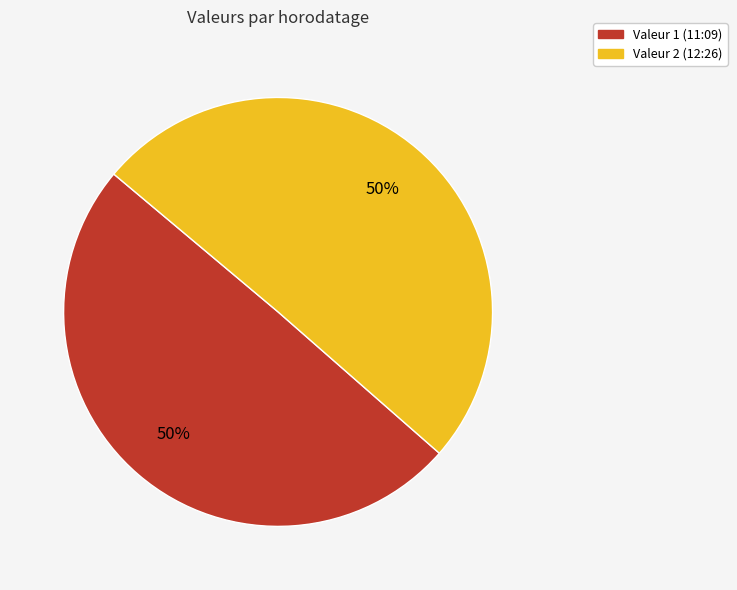

How many segments does this pie chart have?

2